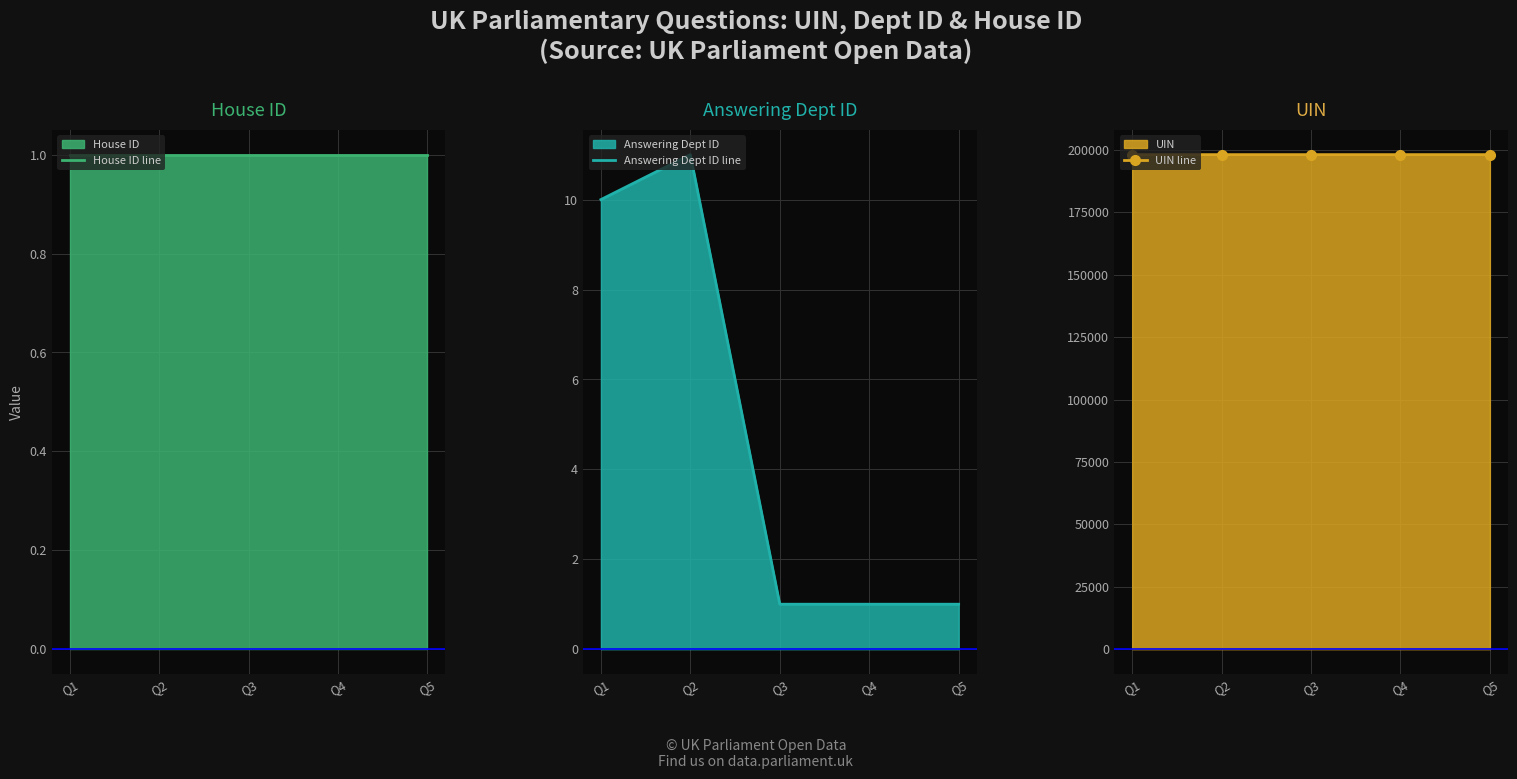

What is the minimum value for House ID line?

1